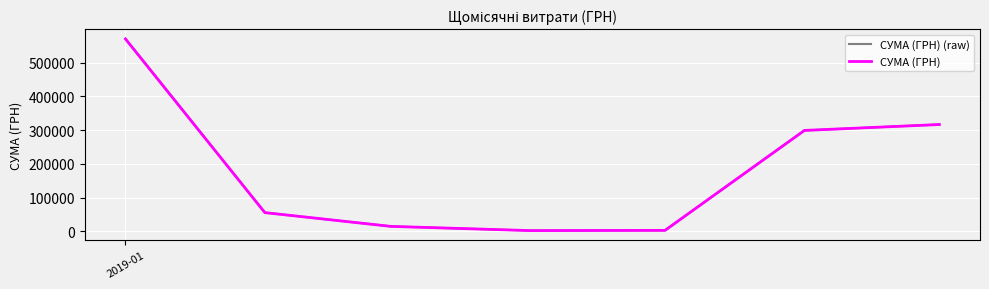

At how many categories does at least one series exceed 220136?

3